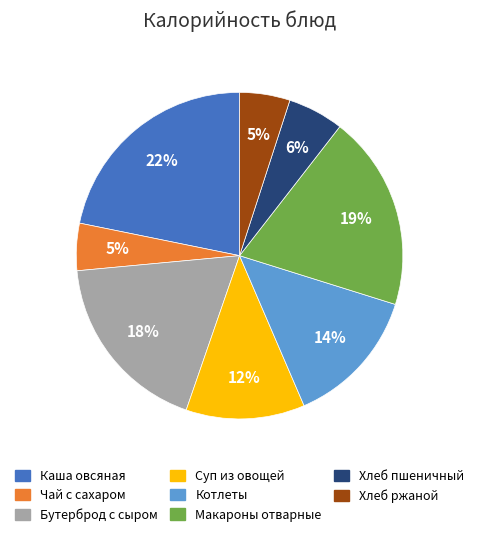

To the nearest percent, what percentage of the pie is Каша овсяная?

22%